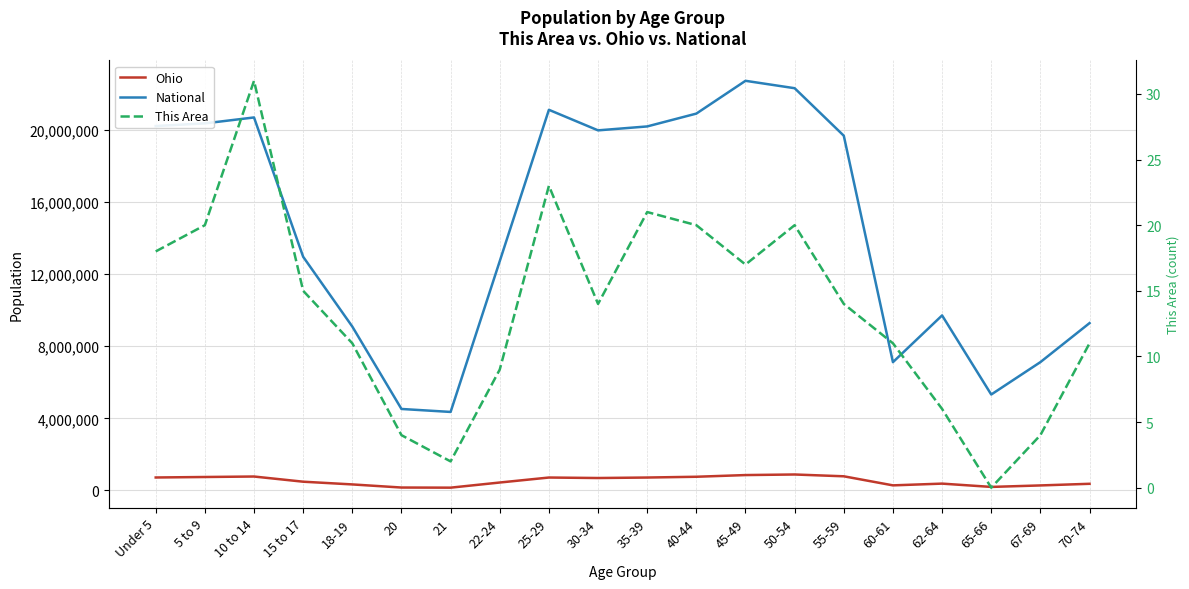

How many interior local valleys does the This Area series have?

4